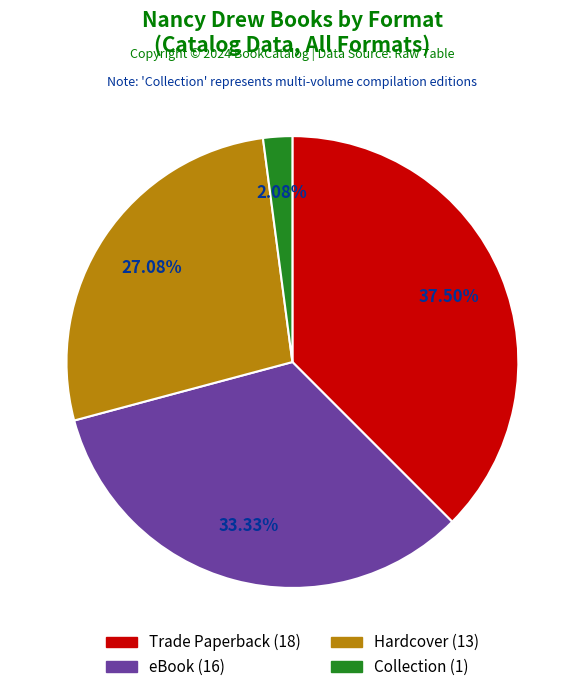

To the nearest percent, what is the difference between the Trade Paperback and Collection slice percentages?

35%